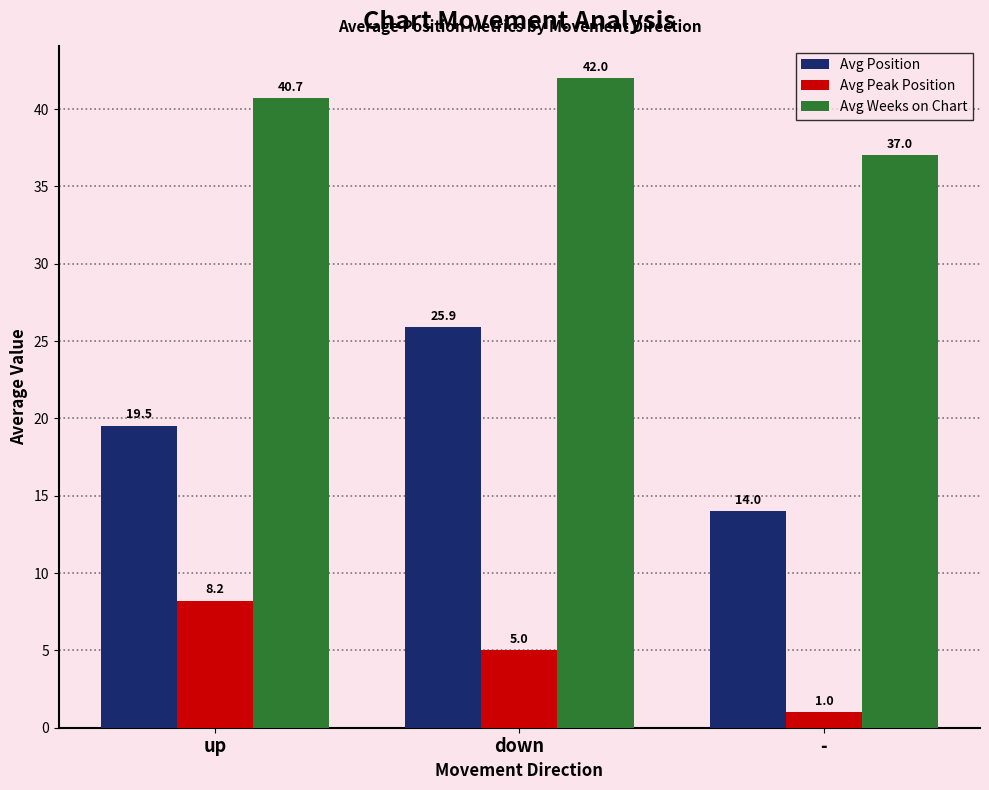

True or false: Avg Weeks on Chart has a value of 42.0 at down.

True